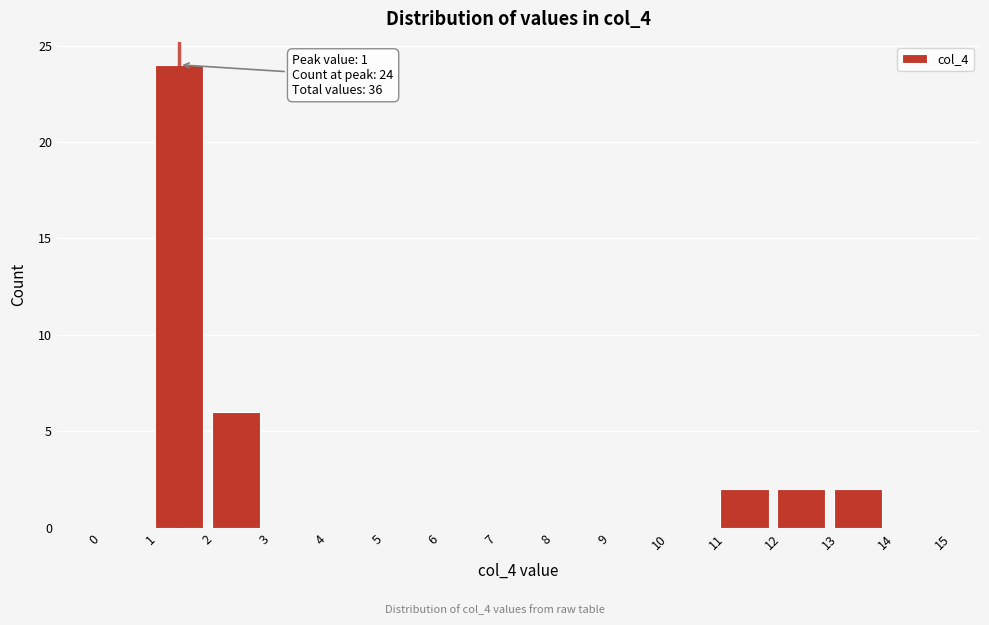

Over which range of the x-axis is the bar tallest?

1 to 2